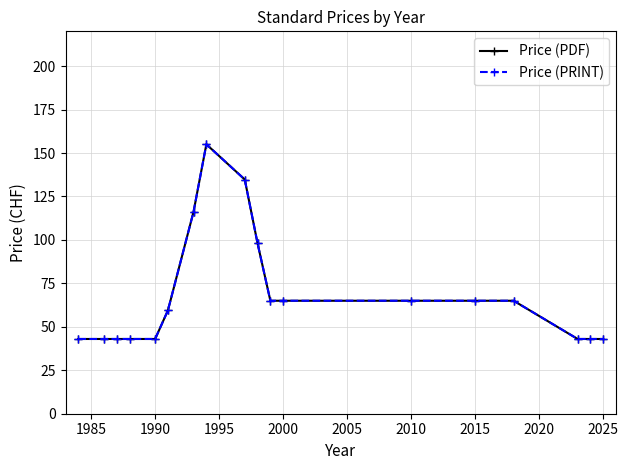

Does the chart have visible grid lines?

Yes